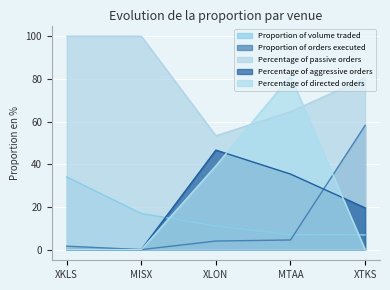

Where is the first local maximum for Percentage of directed orders?

MTAA